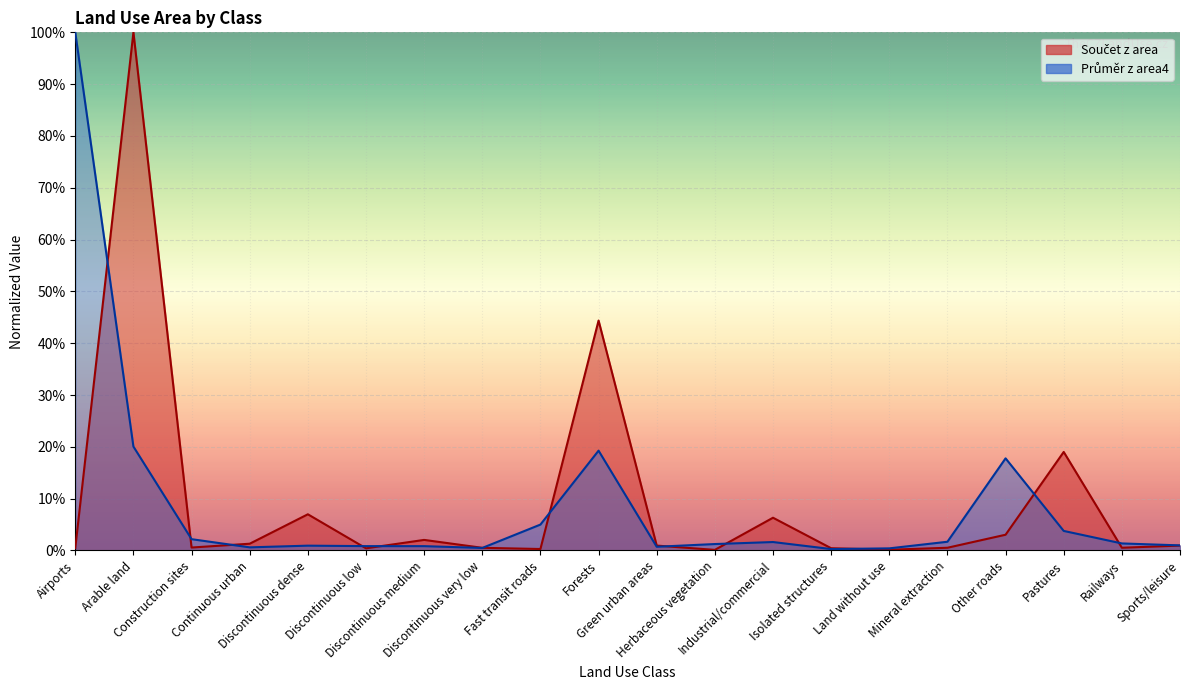

Between which two adjacent categories do Součet z area and Průměr z area4 first intersect?

Airports and Arable land